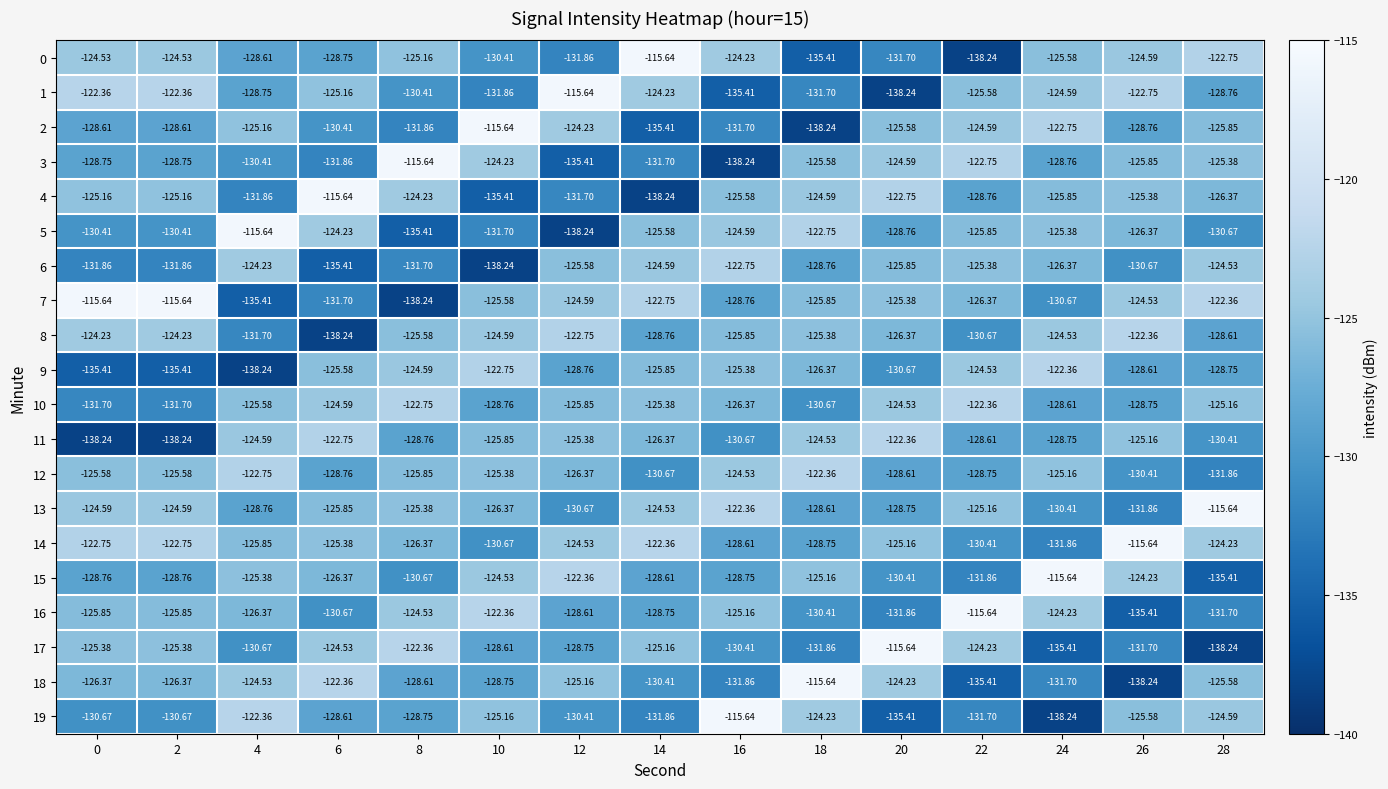

Rank the series at 28 from lowest to highest value.

17, 15, 12, 16, 5, 11, 1, 9, 8, 4, 2, 18, 3, 10, 19, 6, 14, 0, 7, 13